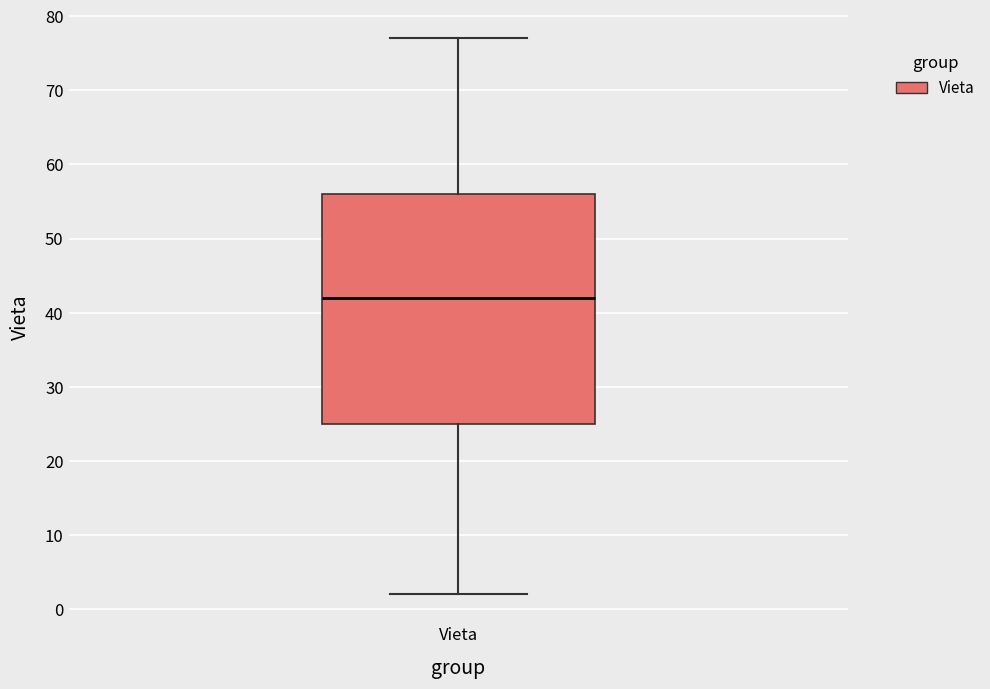

Where is the upper edge of the box for Vieta on the y-axis? The values are not printed on the chart, so give them approximately, as read against the axis.

56